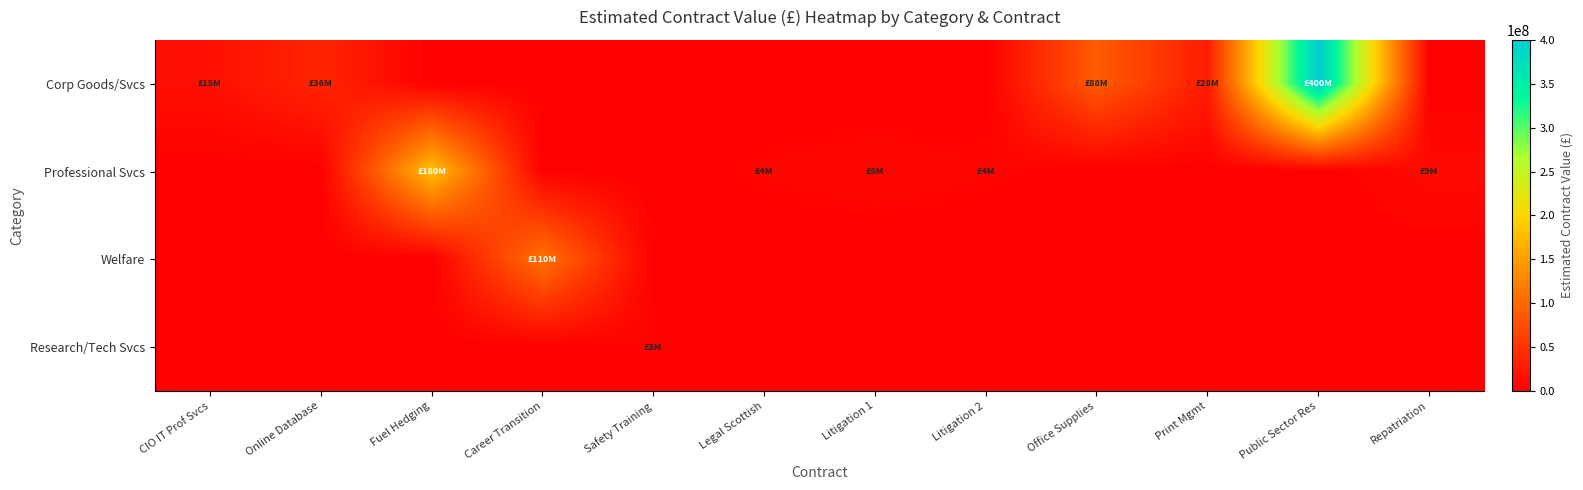

What is the difference between the highest and lowest values at Office Supplies?

88000000